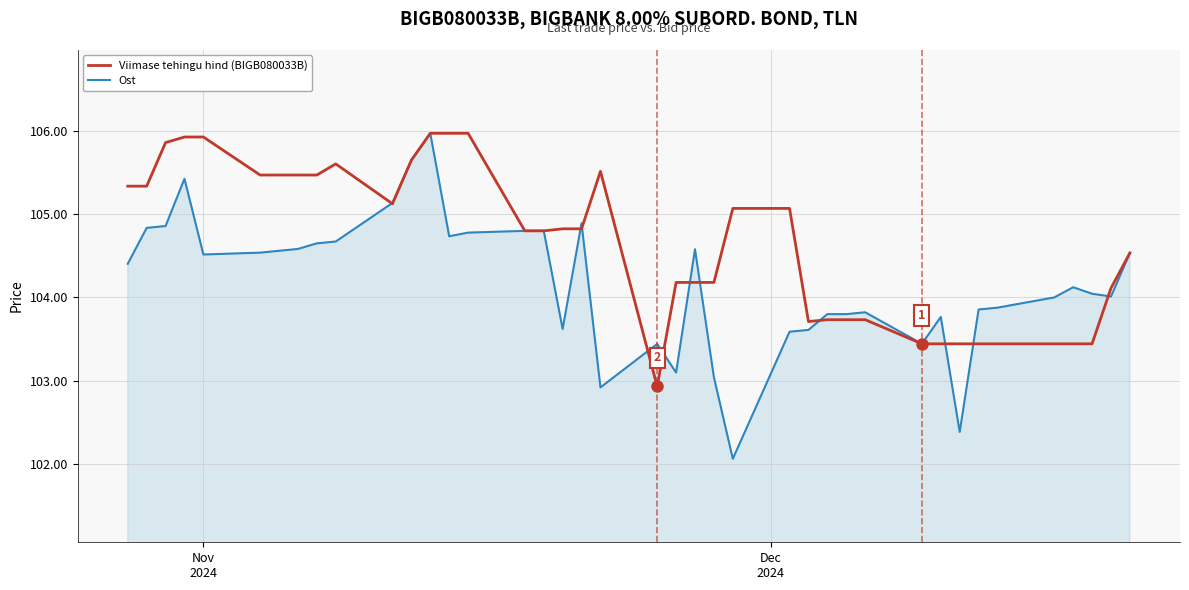

Which series has the largest range (max minus min)?

Ost